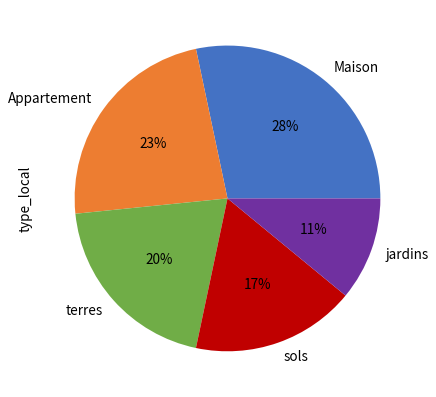

To the nearest percent, what percentage of the pie is Maison?

28%